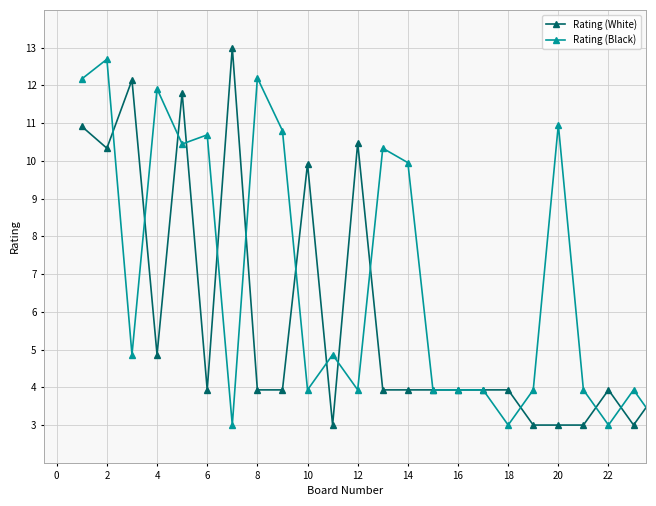

What is the value of the Rating (White) point at the 19th from the left?

3.0